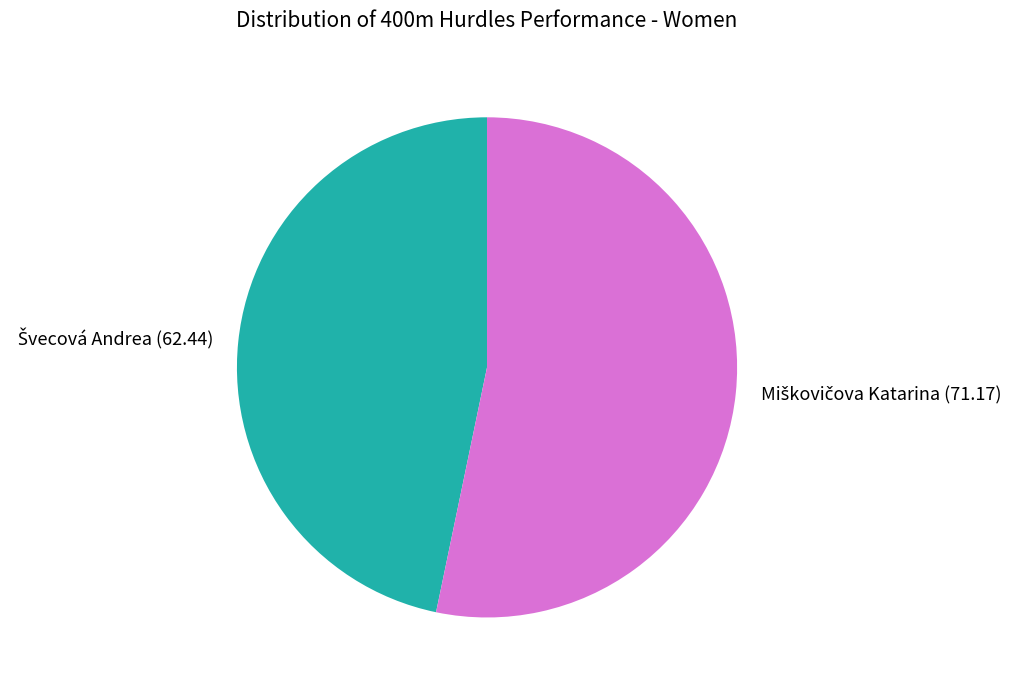

Is there a majority slice in this chart?

Yes